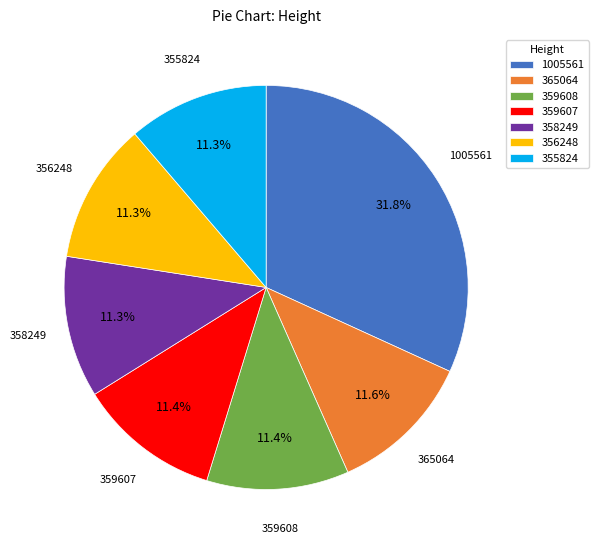

Does 359607 represent more than half of the total?

No